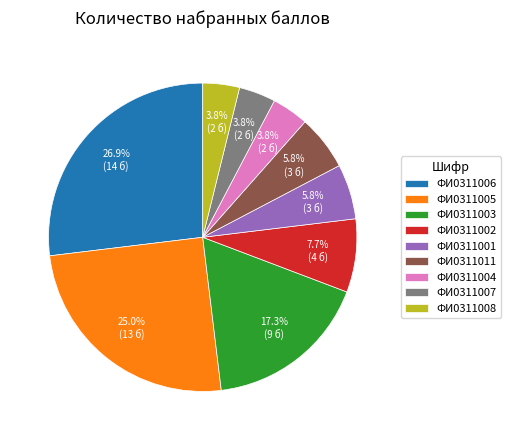

Is ФИ0311011 the majority of the pie?

No